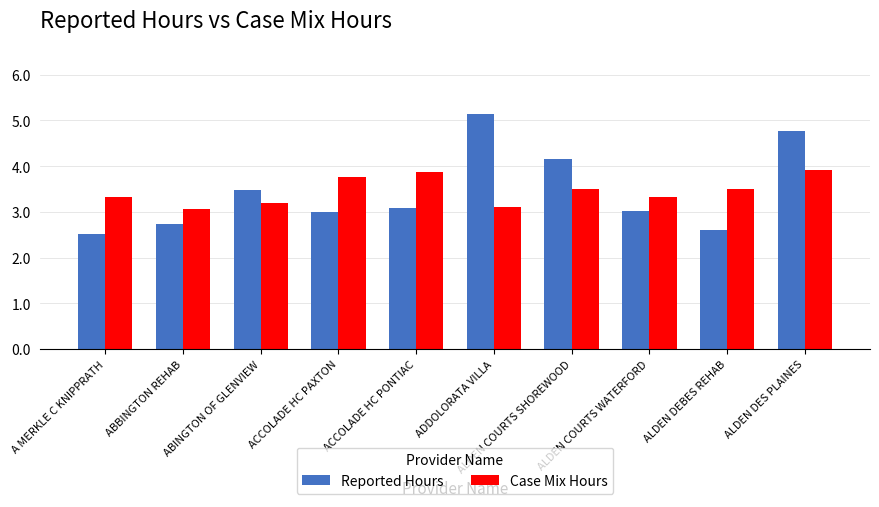

How many bars are there in total?

20